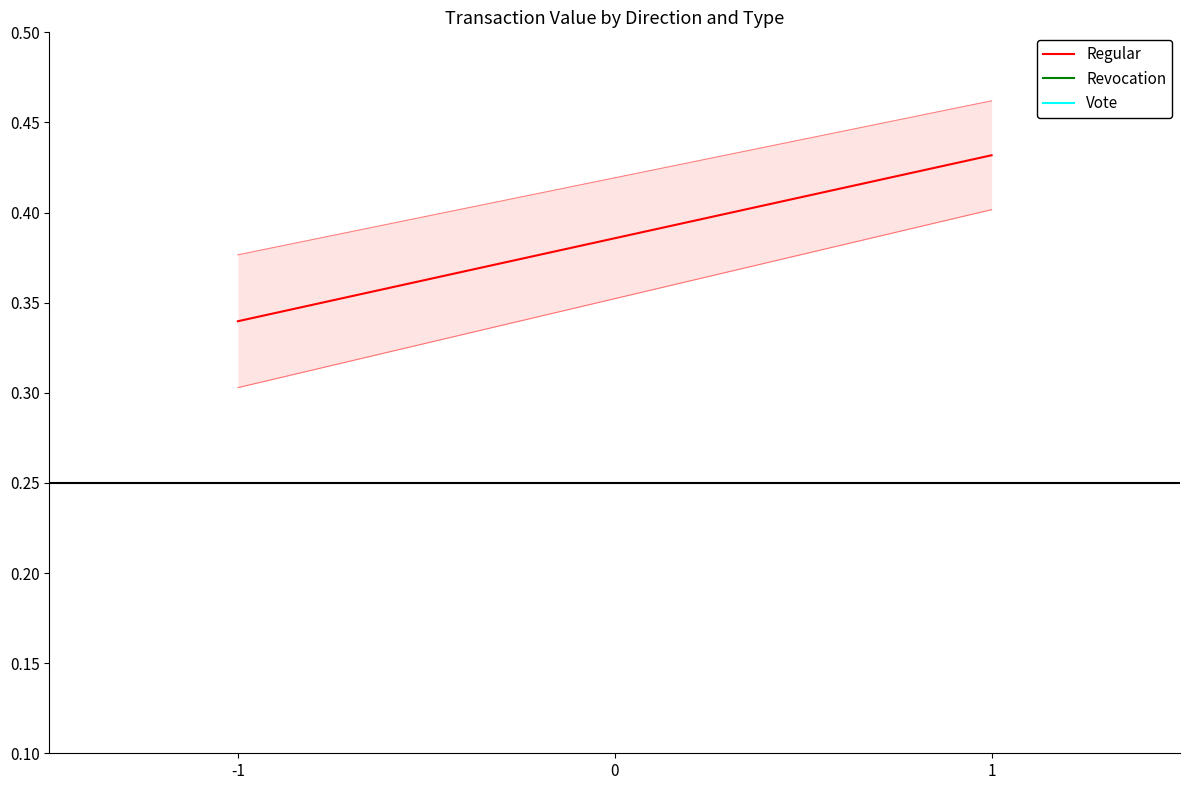

How many lines are shown in the chart?

1